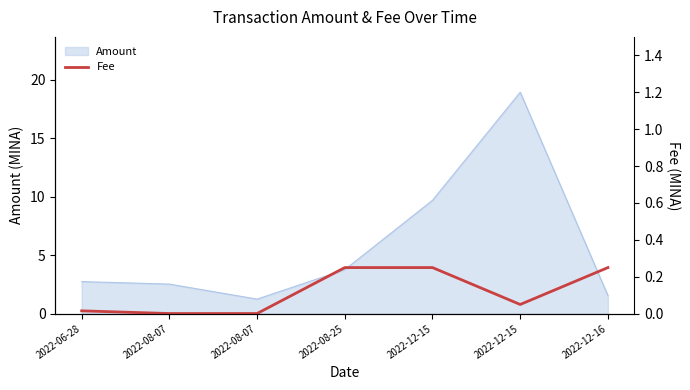

List the labels in order of value, smallest first.

2022-08-07, 2022-08-07, 2022-06-28, 2022-12-15, 2022-08-25, 2022-12-15, 2022-12-16